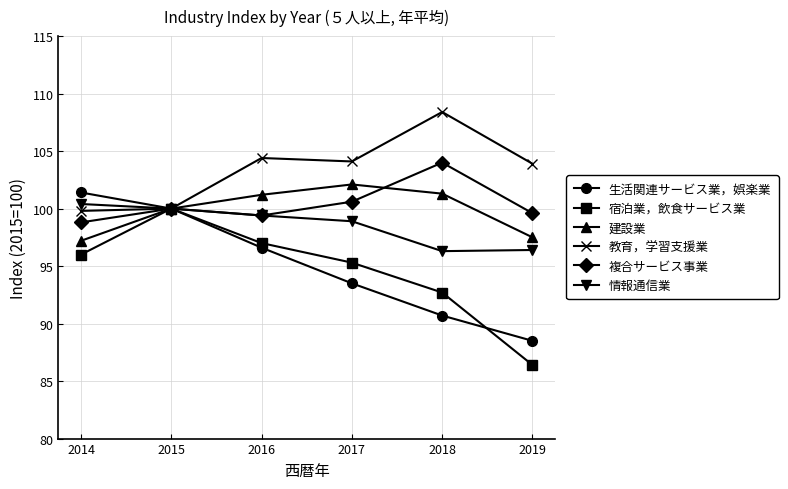

Read the 教育，学習支援業 value at 2019.

103.9